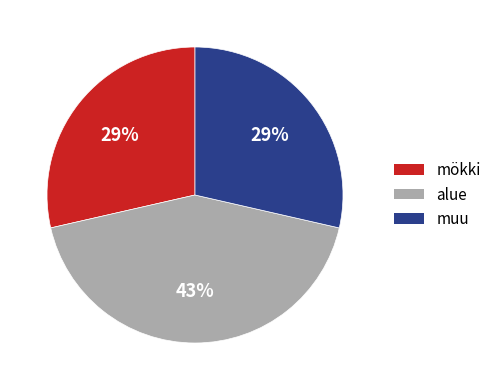

Is there a majority slice in this chart?

No